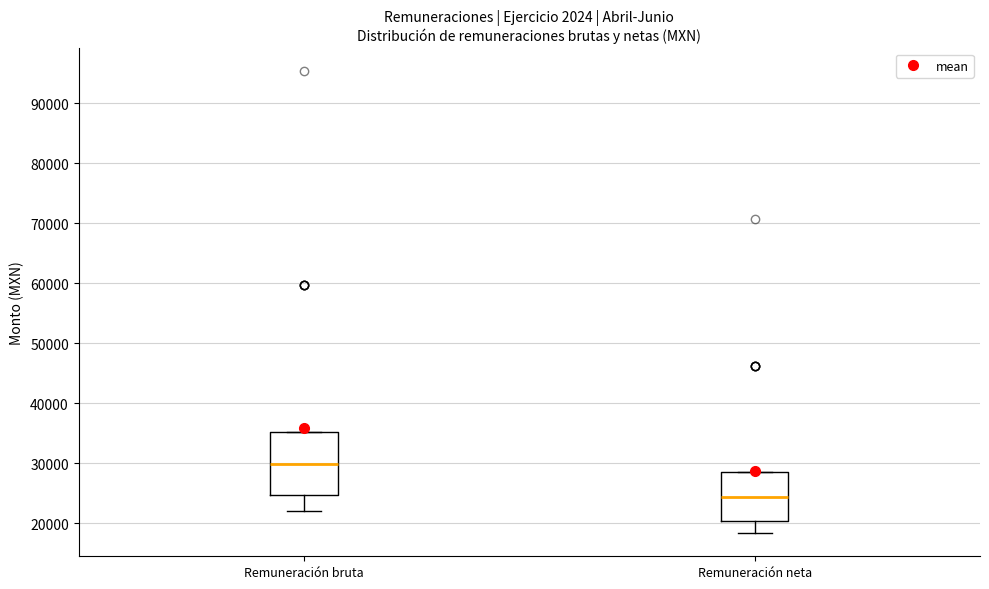

Reading left to right, read every box against the y-axis: the position of its median line, the range the box covers, and the ends of its whiskers. The values are not printed on the chart, so give them approximately, as read against the axis.

Remuneración bruta: median 30000, box 25000 to 35000, whiskers 22000 to 35000
Remuneración neta: median 24000, box 20000 to 29000, whiskers 18000 to 29000